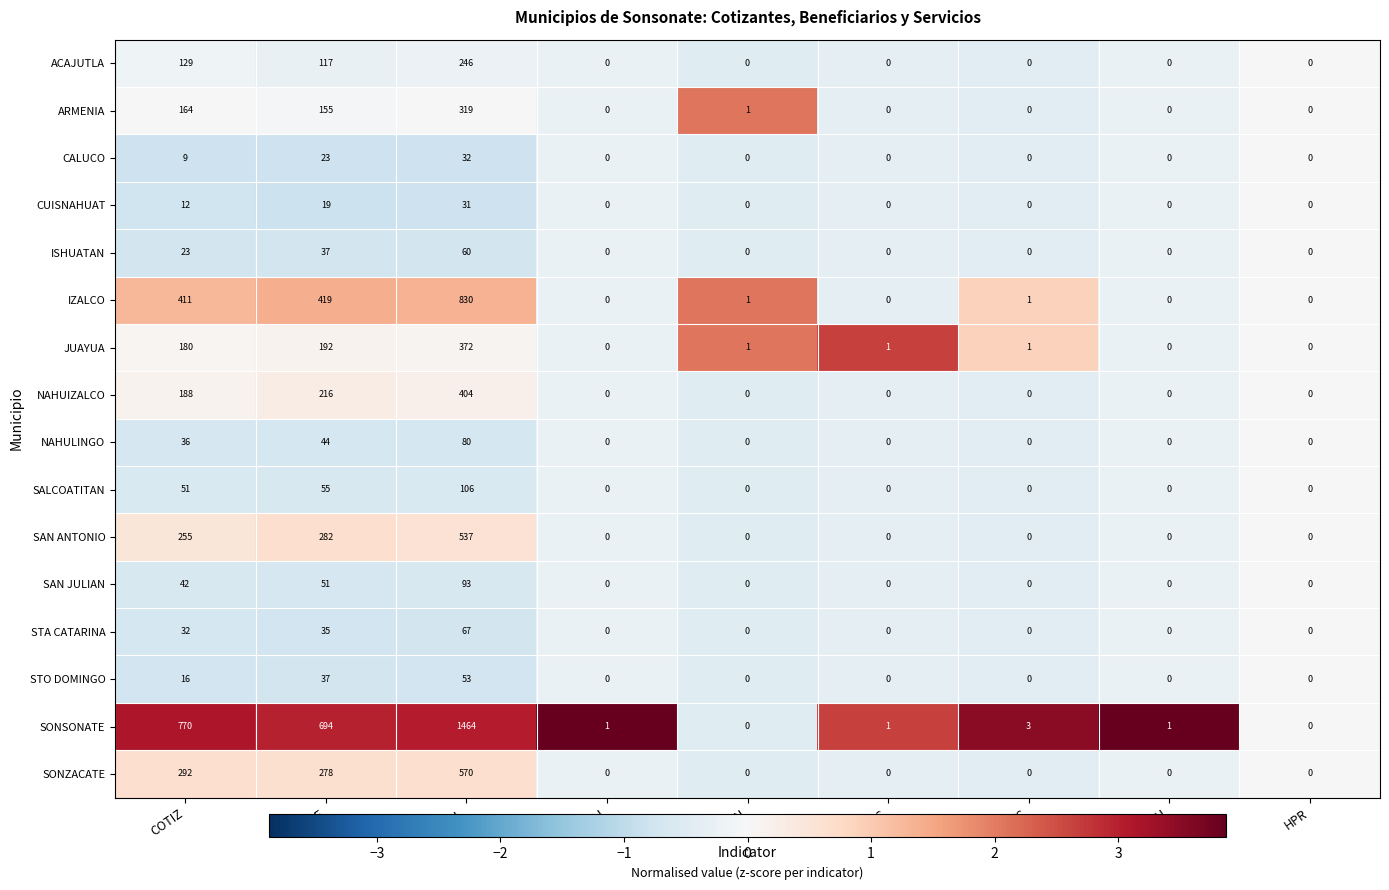

Is it true that SAN JULIAN equals 0 at HPU?

True